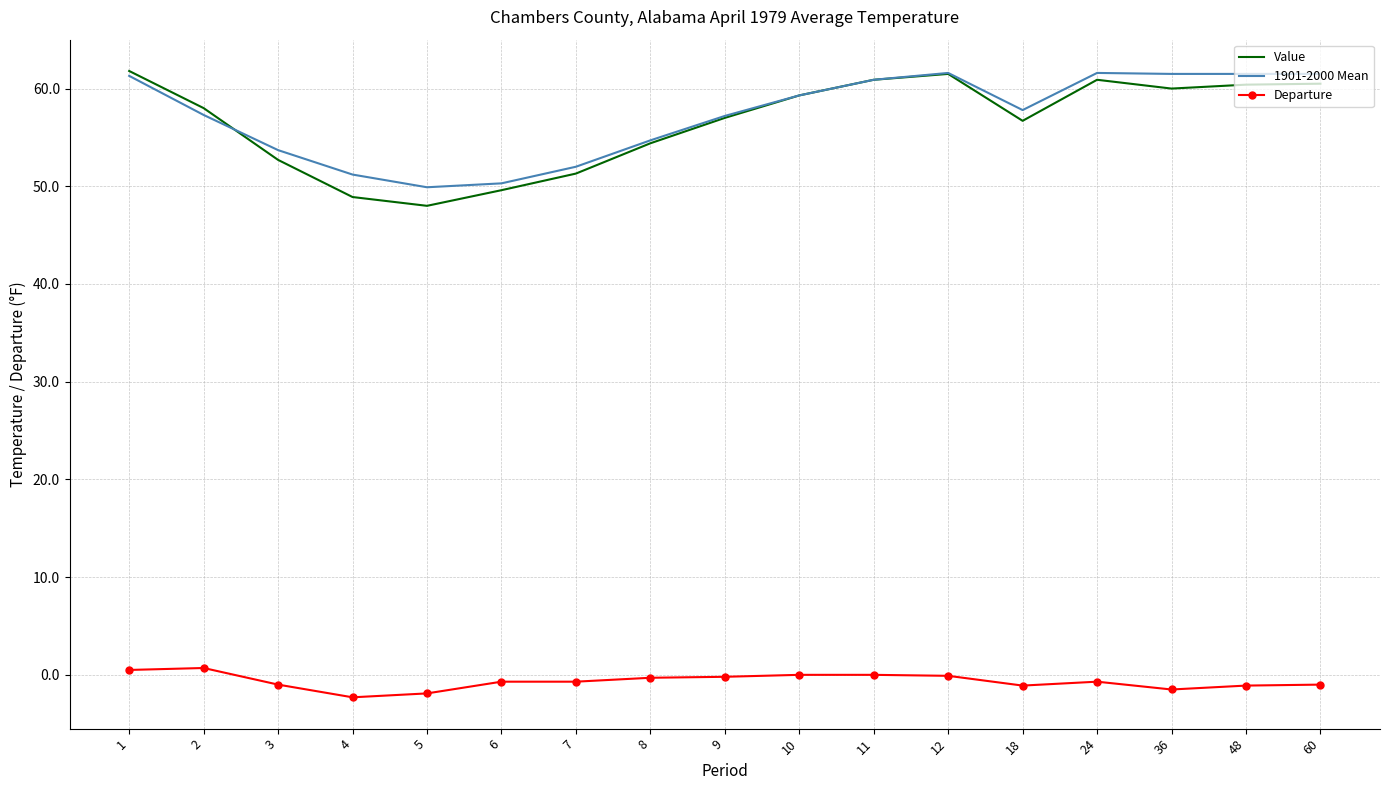

Which series has the largest total across all categories?

1901-2000 Mean